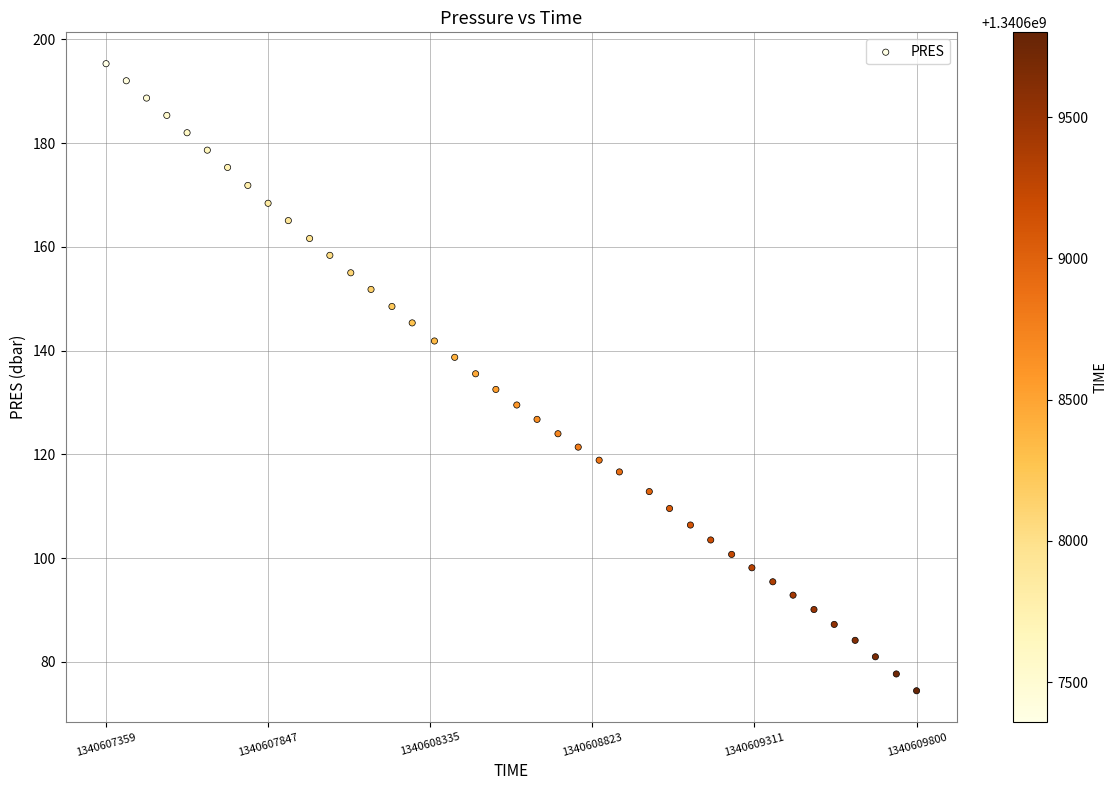

What is the range of X values (max minus min)?

2441.0